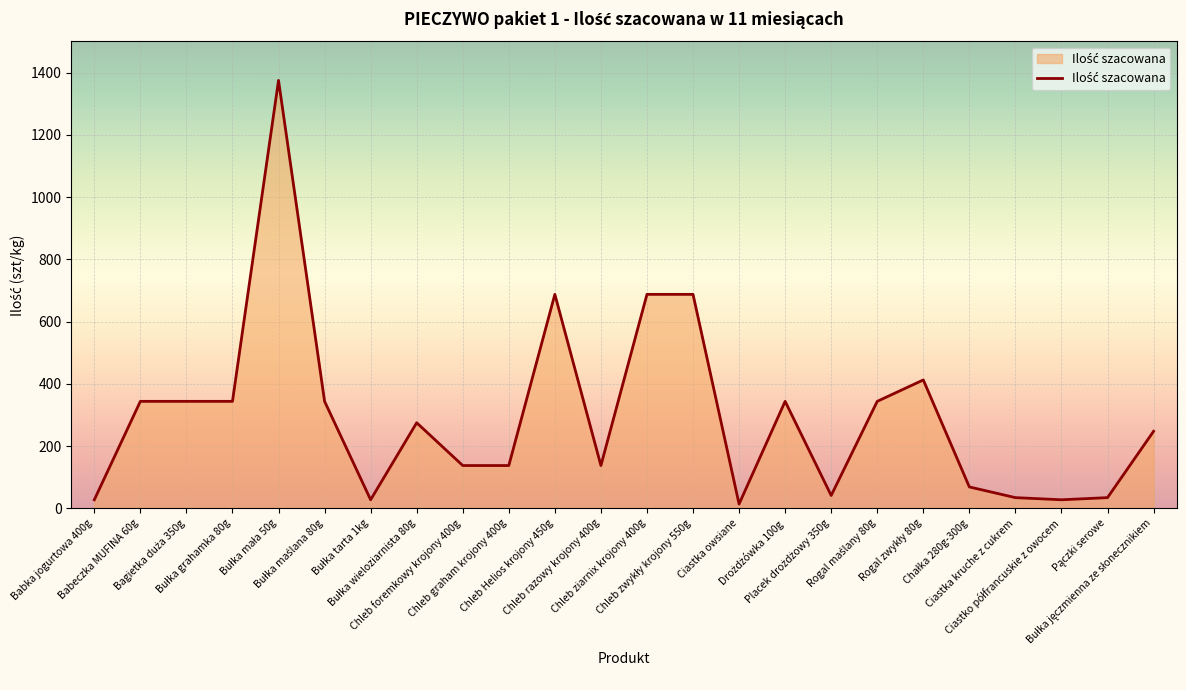

What is the greatest value displayed?

1375.0